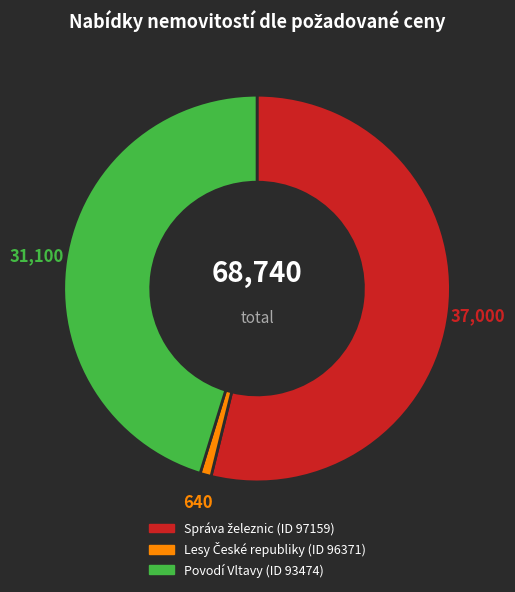

Does any single category account for the majority?

Yes